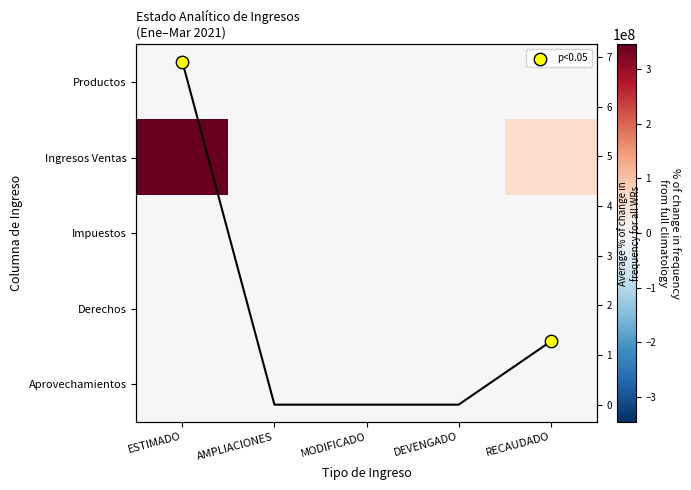

Which series has the largest total across all categories?

row_1